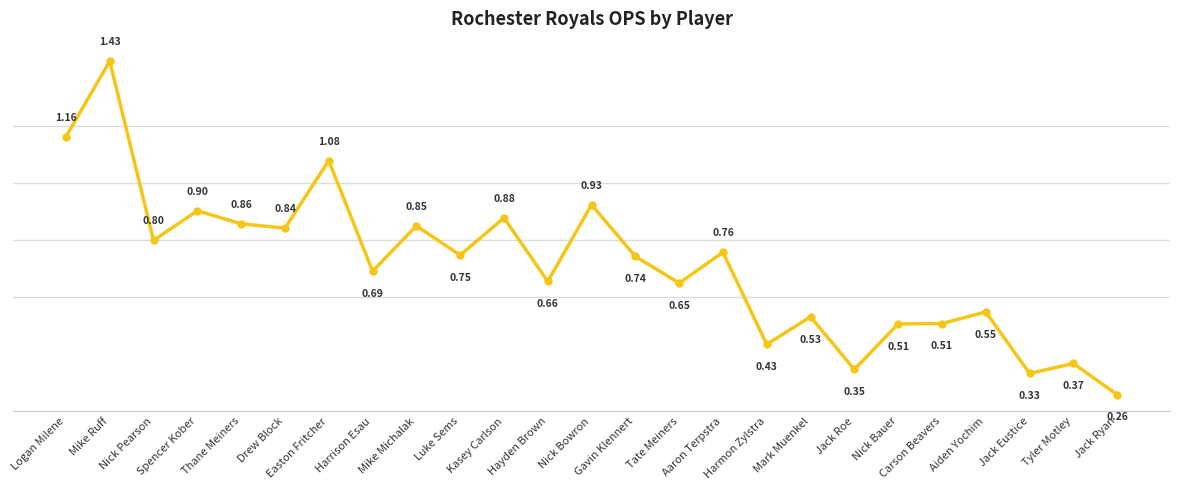

What is the sum of all values?

17.8